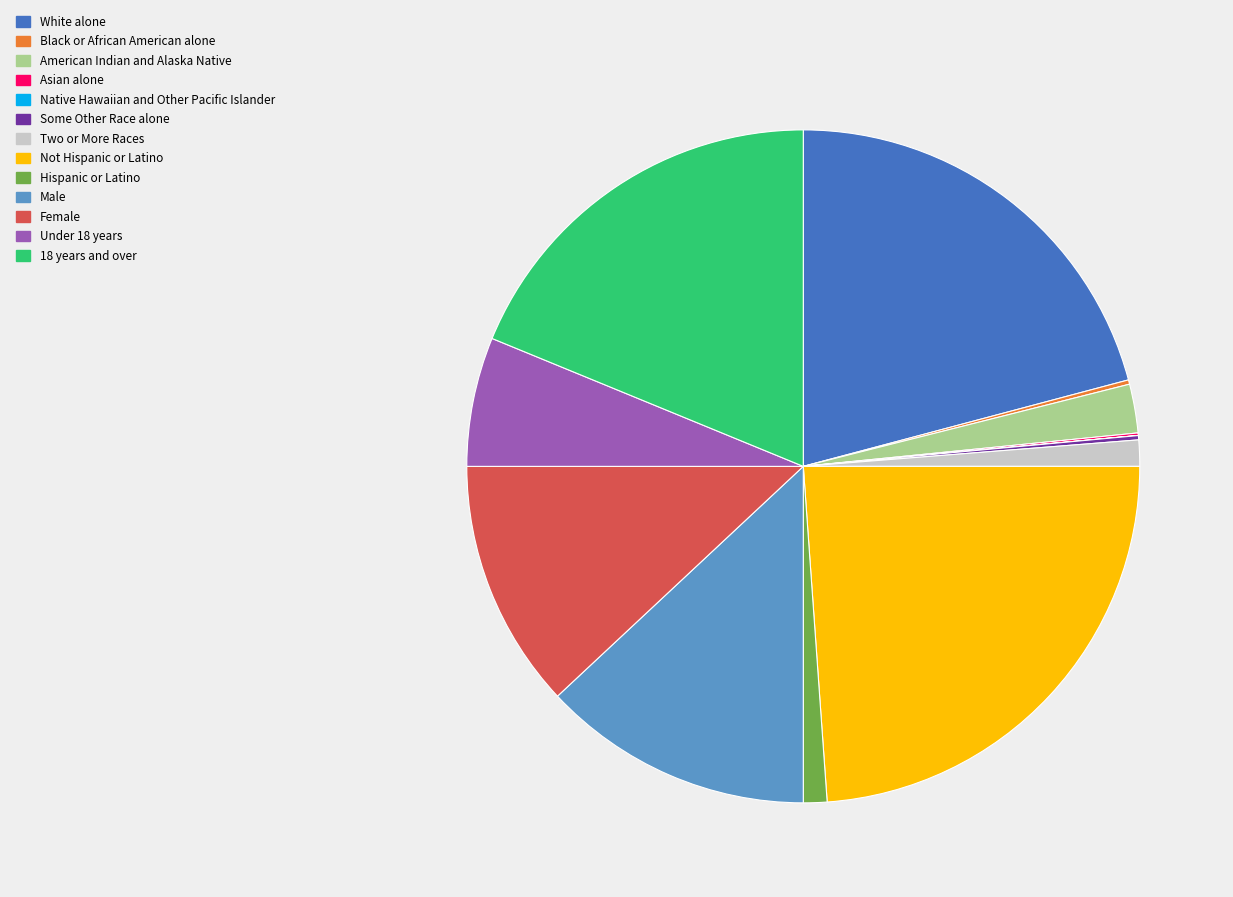

Which slice is the largest?

Not Hispanic or Latino